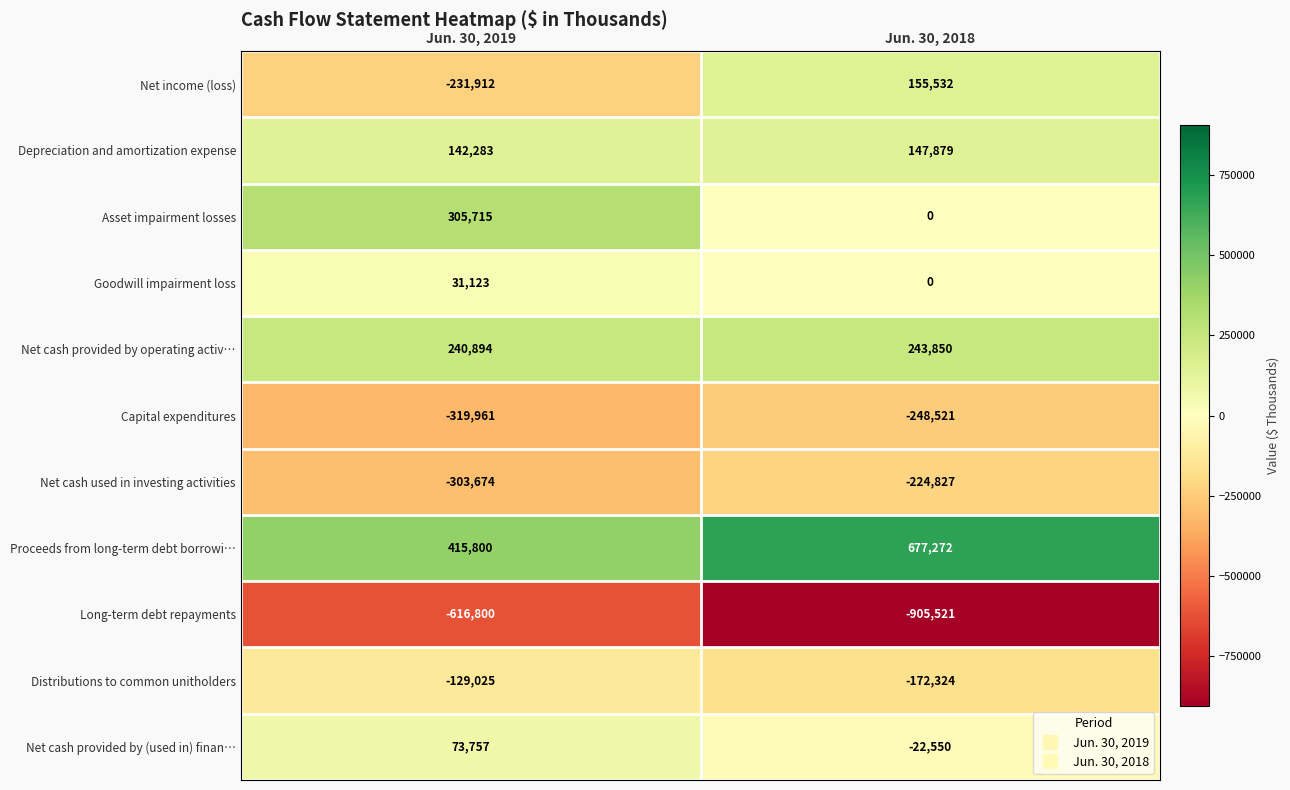

At which category is the sum across all series the highest?

Jun. 30, 2018